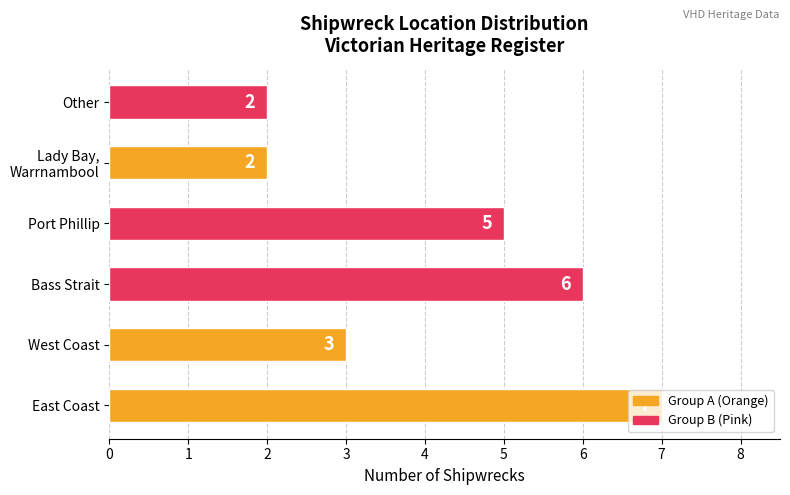

The chart shows a value of 6 at Bass Strait. True or false?

True